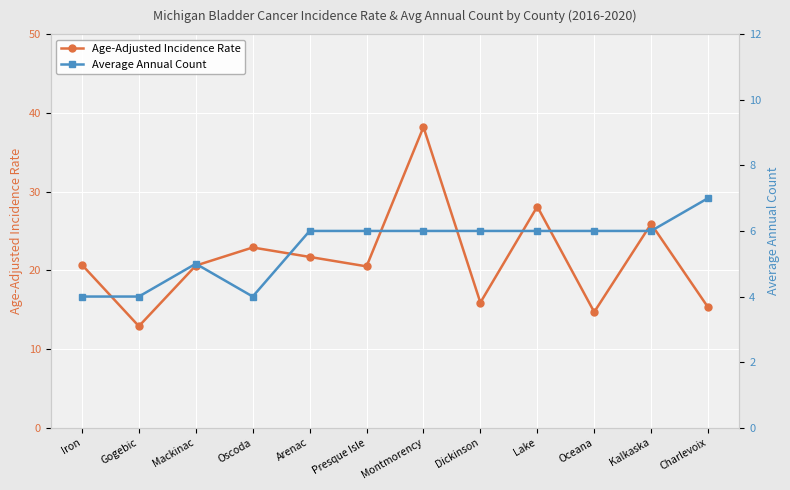

Is the value of Average Annual Count at Montmorency greater than the value of Age-Adjusted Incidence Rate at Arenac?

No